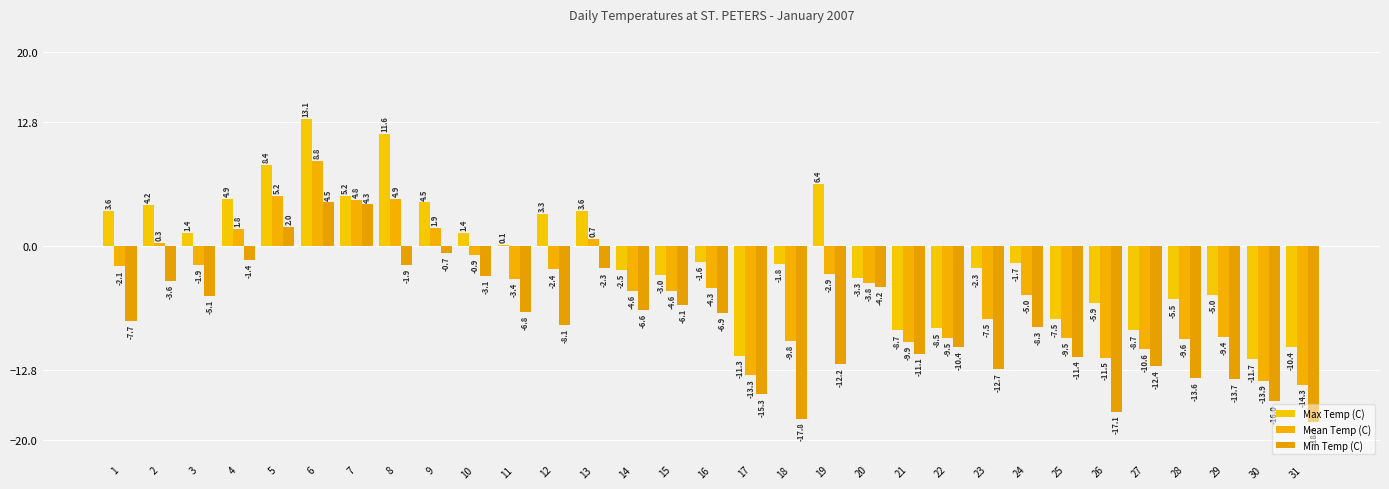

Which category has the lowest value in the Mean Temp (C) series?

31